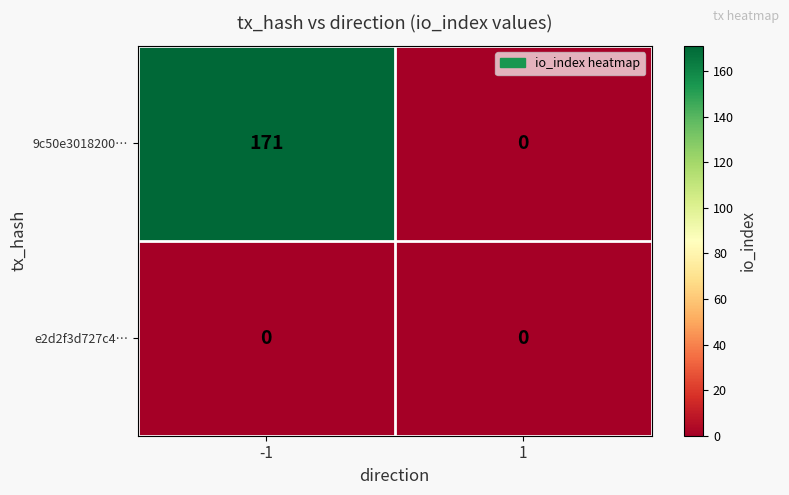

What is the total value across all series at -1?

171